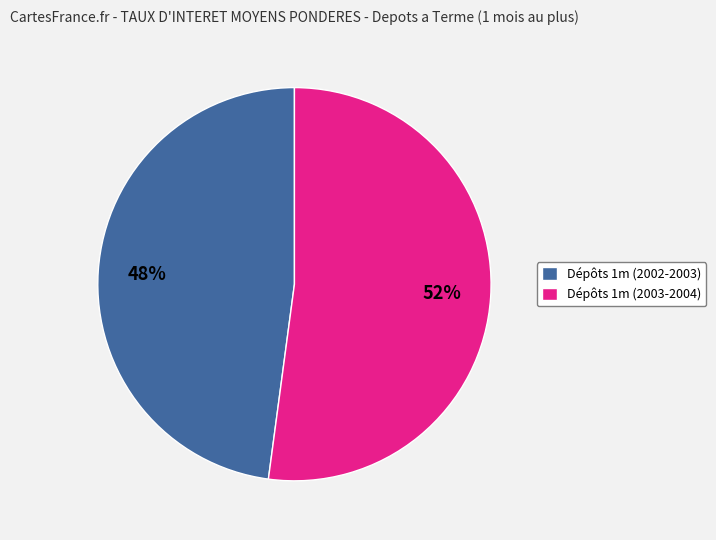

To the nearest percent, what percentage of the pie is Dépôts 1m (2002-2003)?

48%